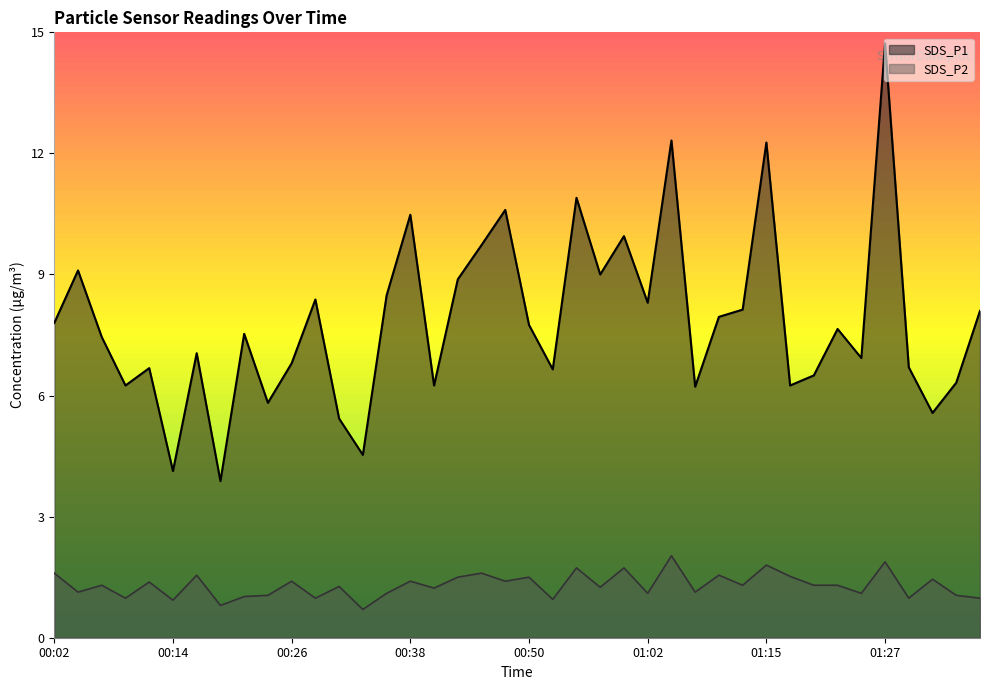

True or false: SDS_P1 and SDS_P2 cross at least once.

False